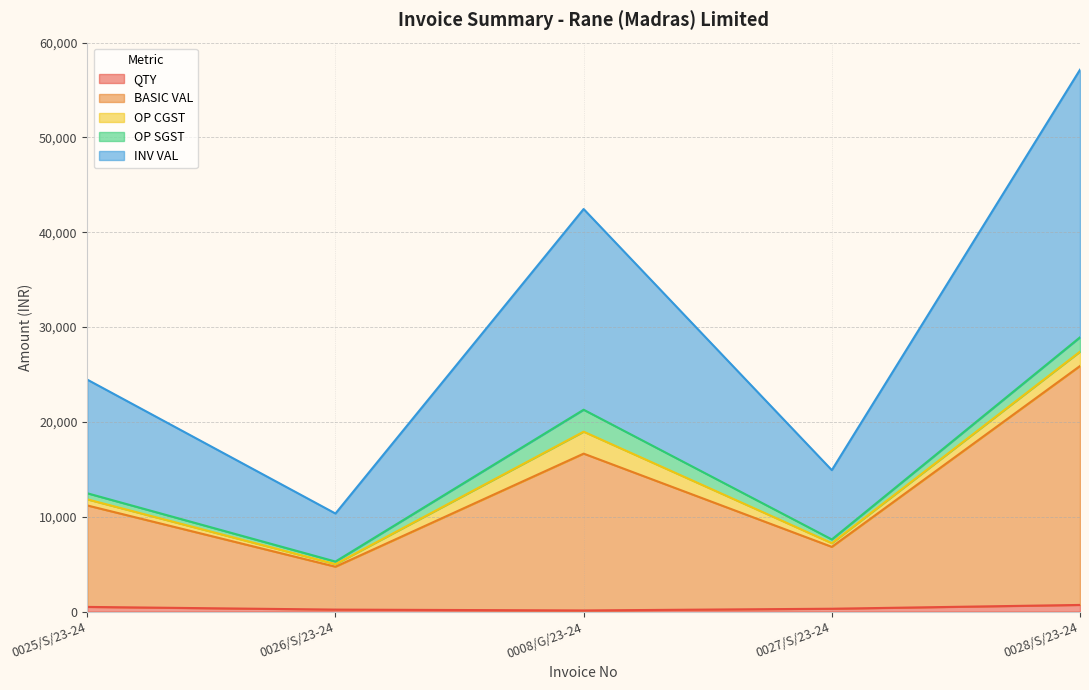

How many interior local valleys does the QTY series have?

1